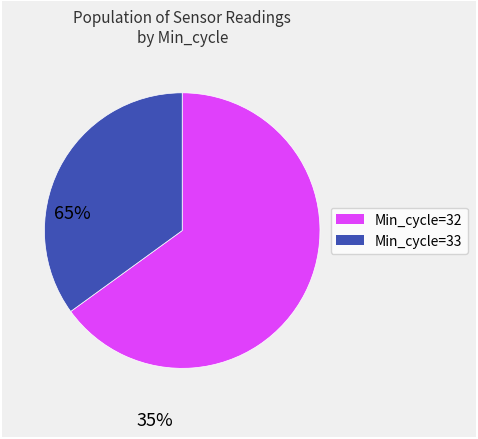

How many slices are in this pie chart?

2